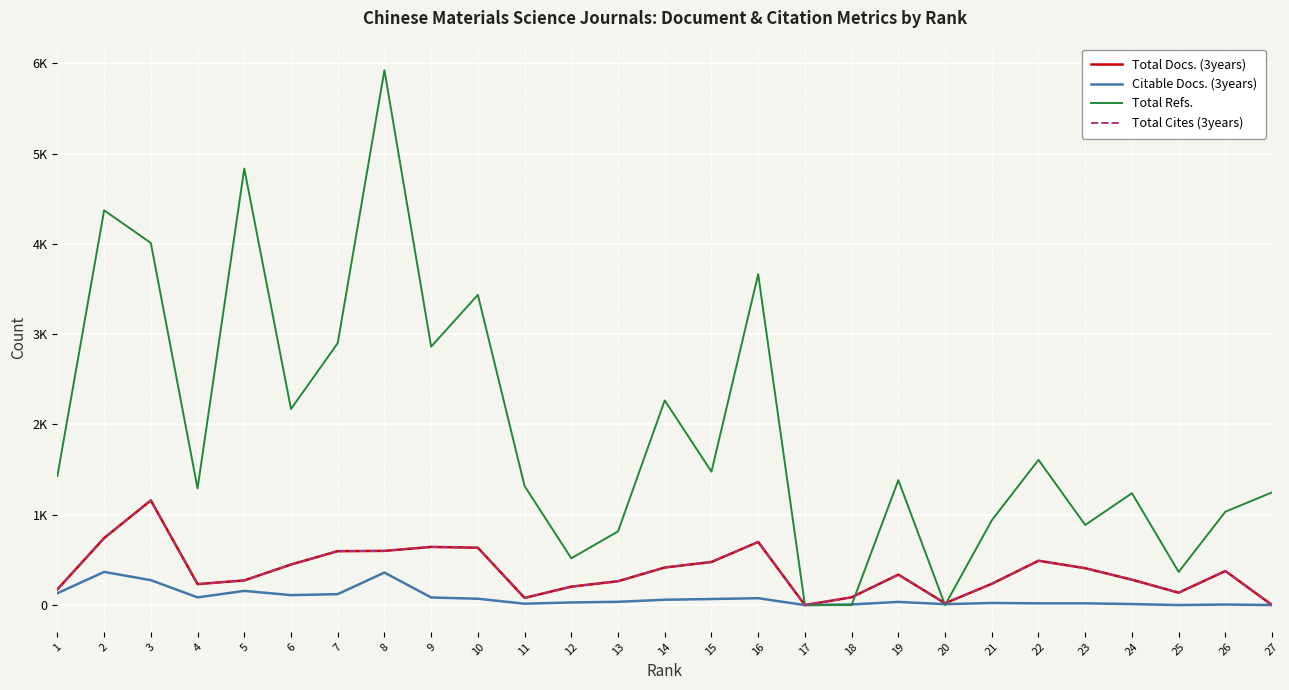

How many intersections are there between Total Refs. and Total Docs. (3years)?

3